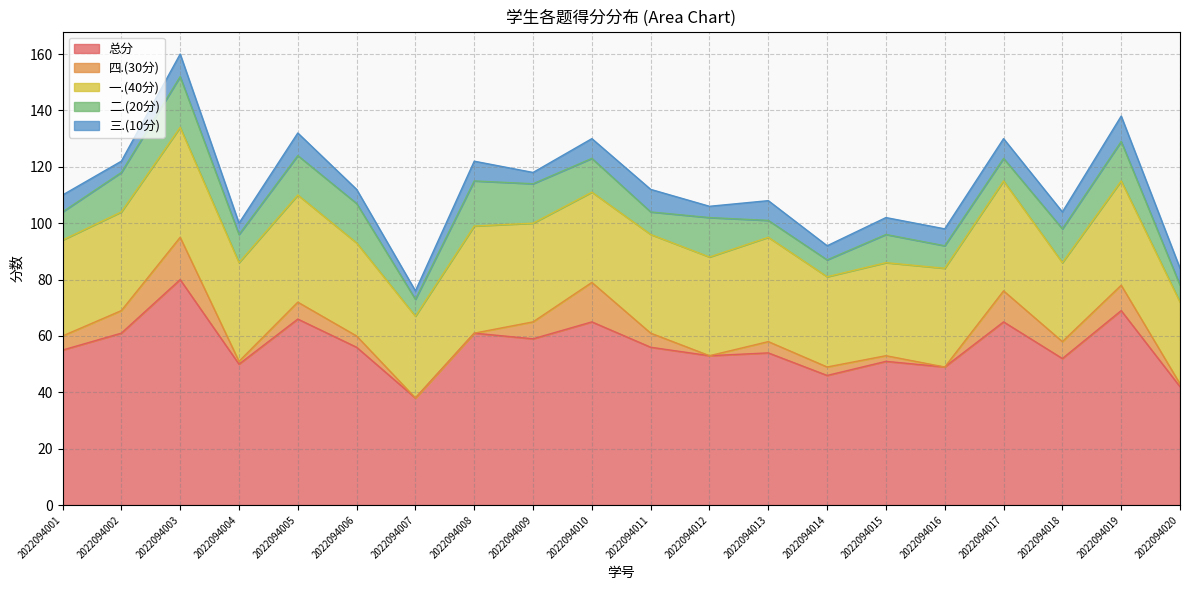

Is it true that 总分 equals 42 at 2022094020?

True